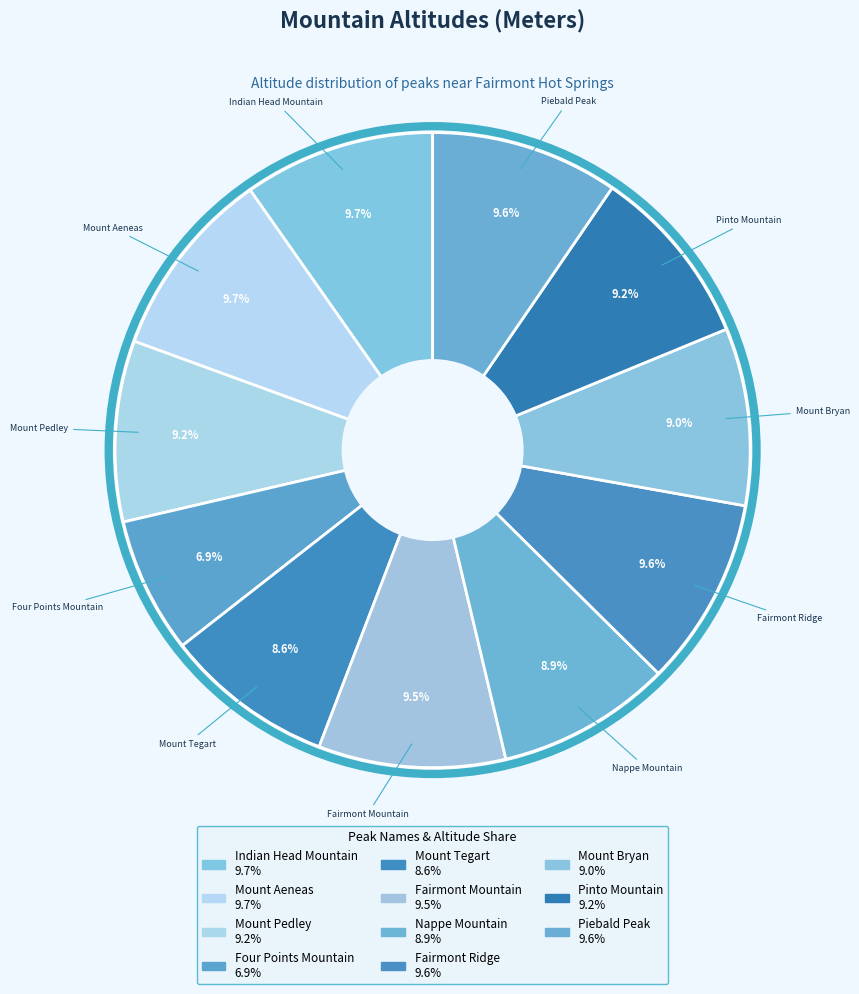

Do Mount Bryan and Pinto Mountain together represent more than half of the pie?

No